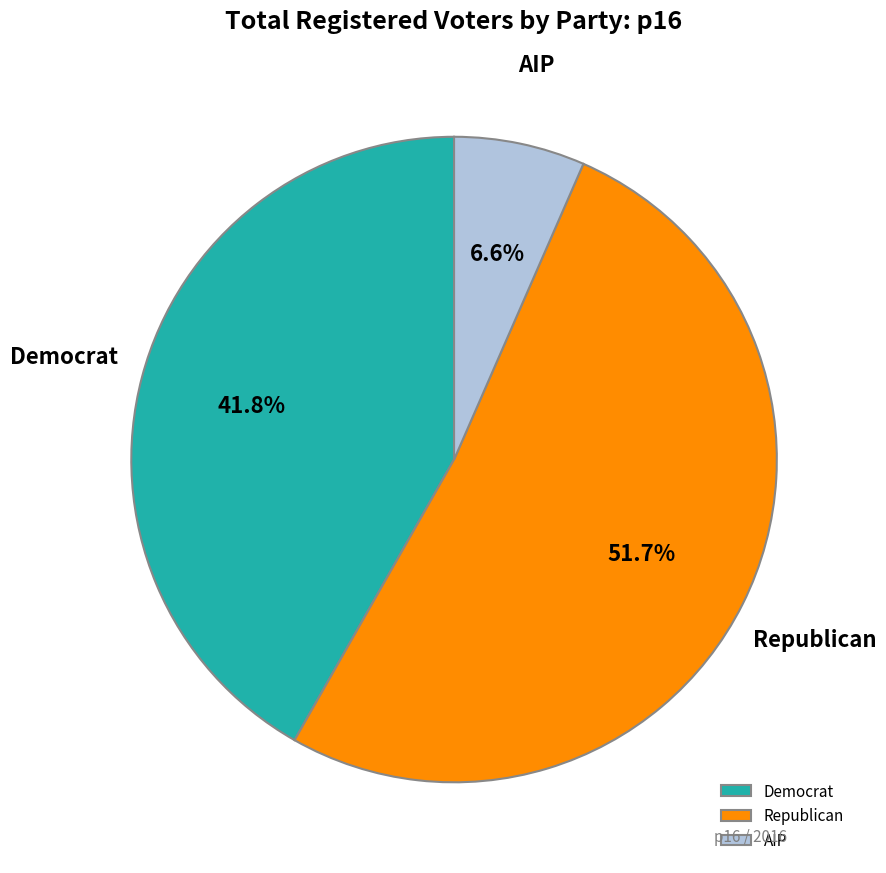

Which slice is the largest?

Republican